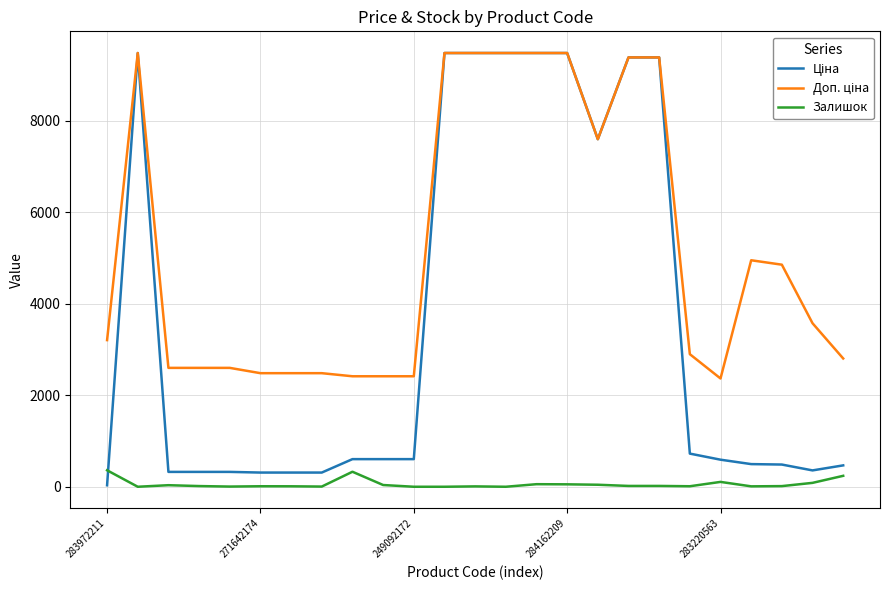

What is the maximum value for Залишок?

360.0